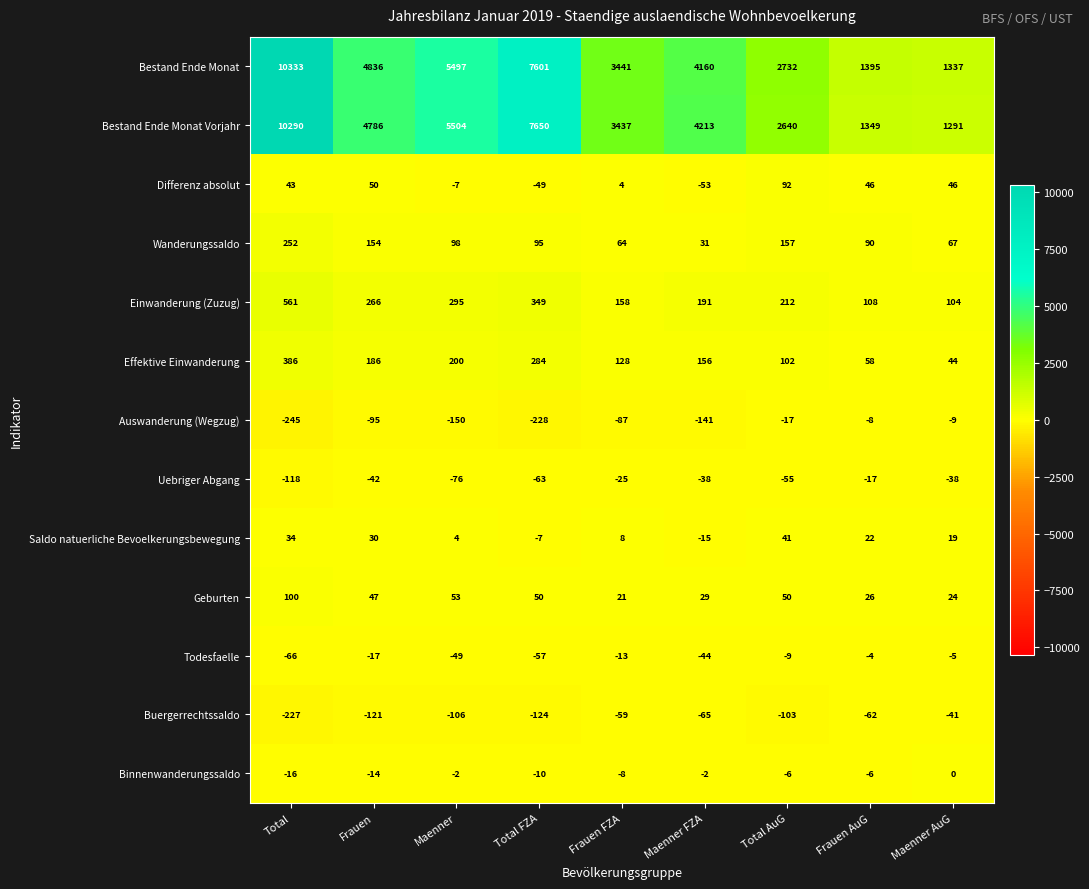

Which category has the highest value across all series?

Total